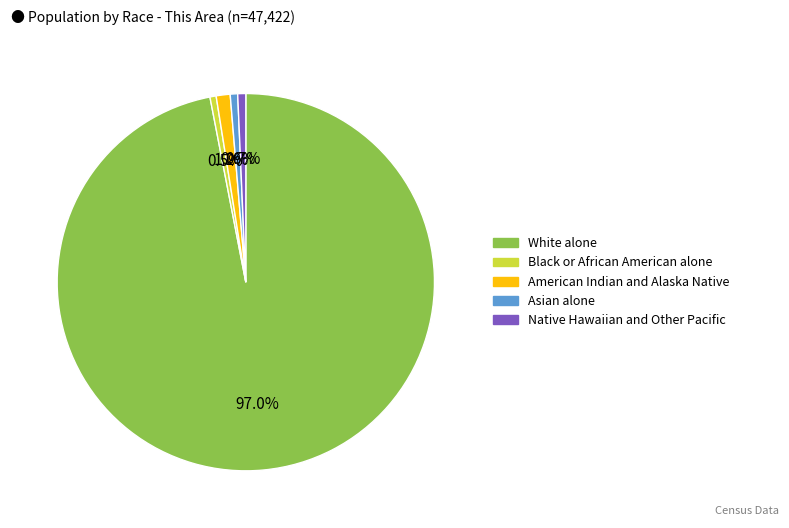

Combined, do Native Hawaiian and Other Pacific and Asian alone account for over 50%?

No